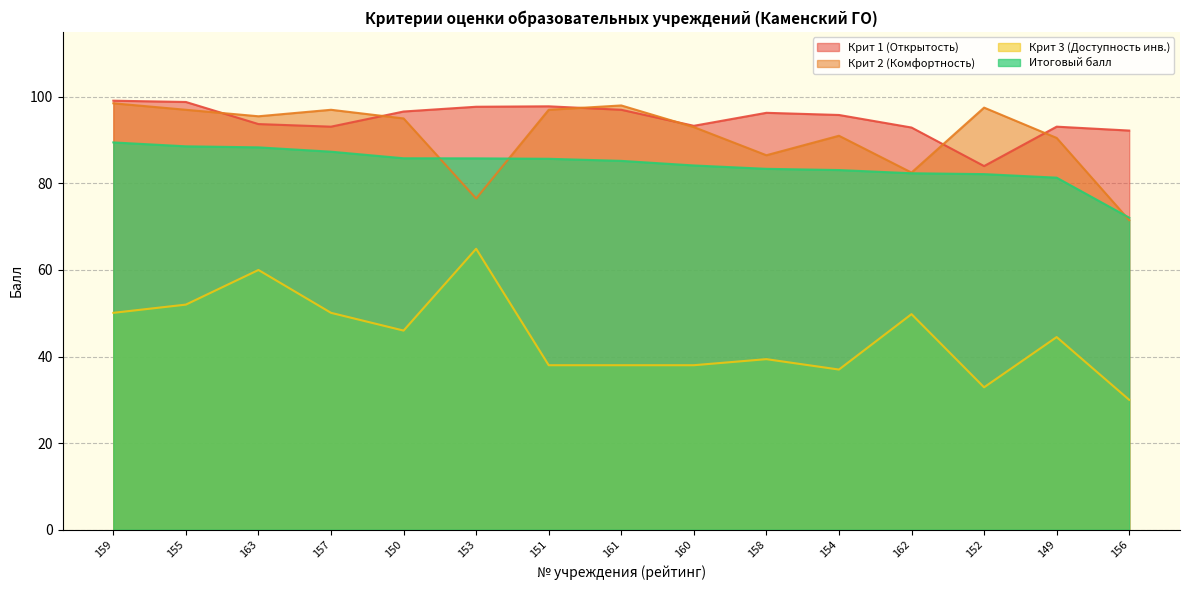

Which label corresponds to the largest value in the chart?

159